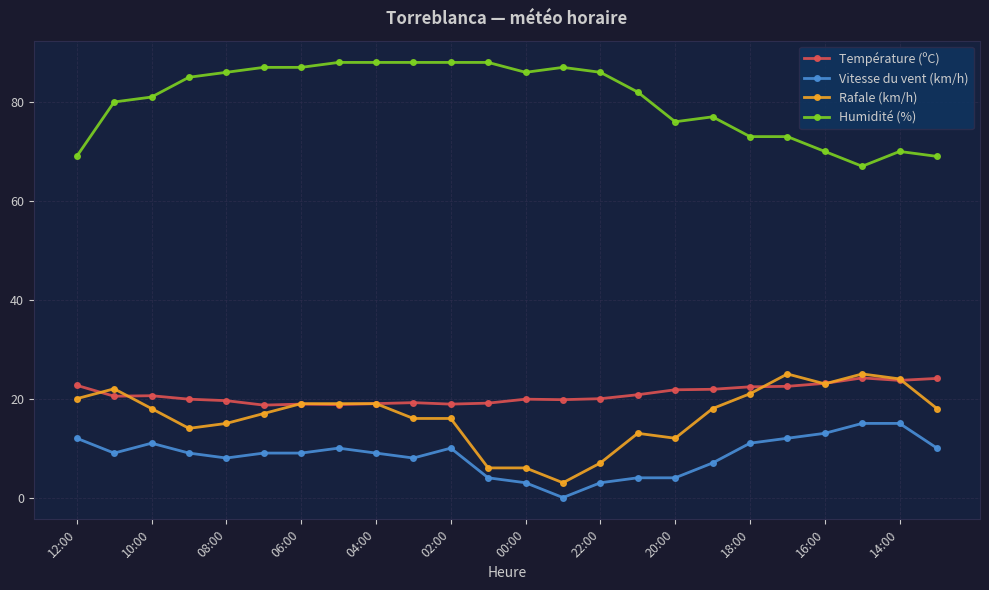

What is the lowest value of the Rafale (km/h) series?

3.0